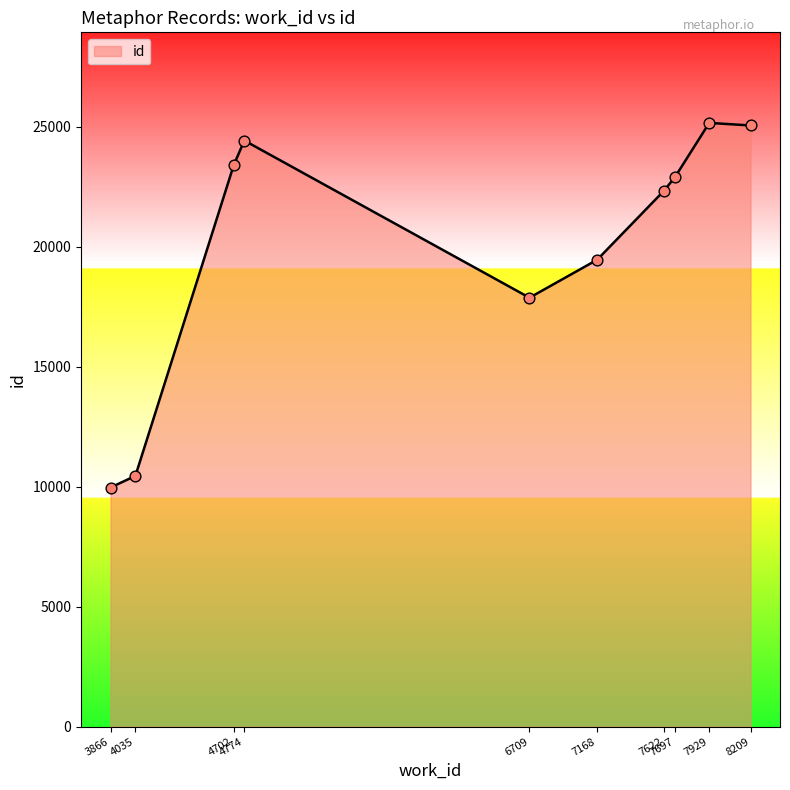

What is the change in value from 4035 to 7622?

+11881